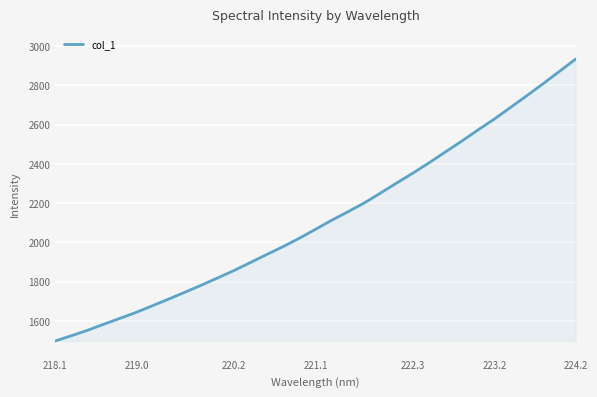

What is the difference between the maximum and minimum values?

1435.5